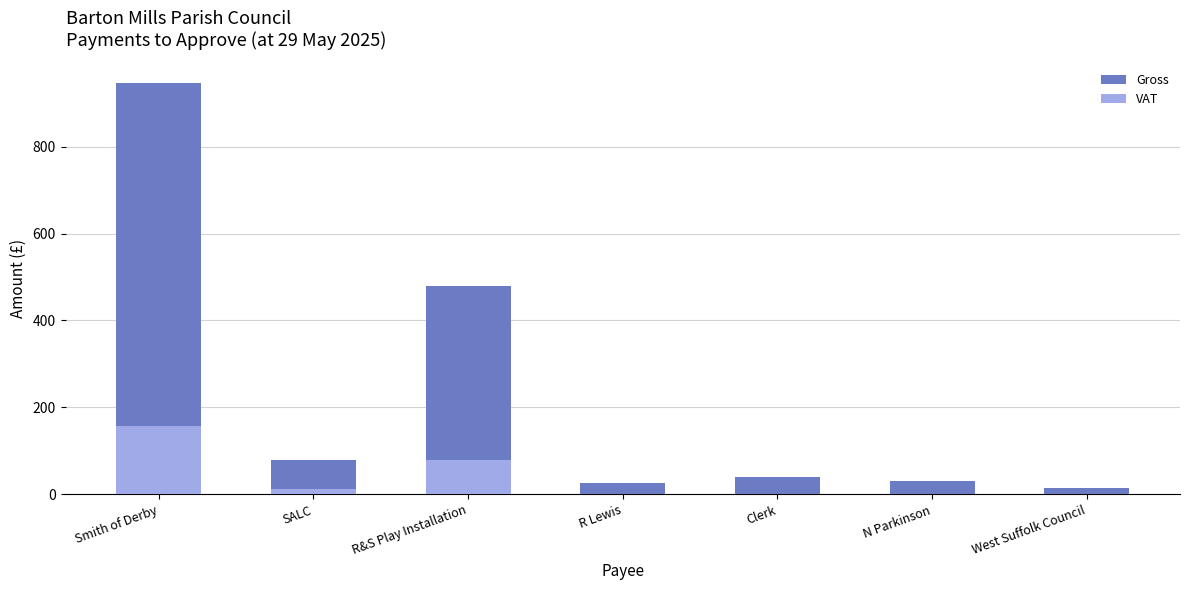

What is the maximum value shown in the chart?

946.8